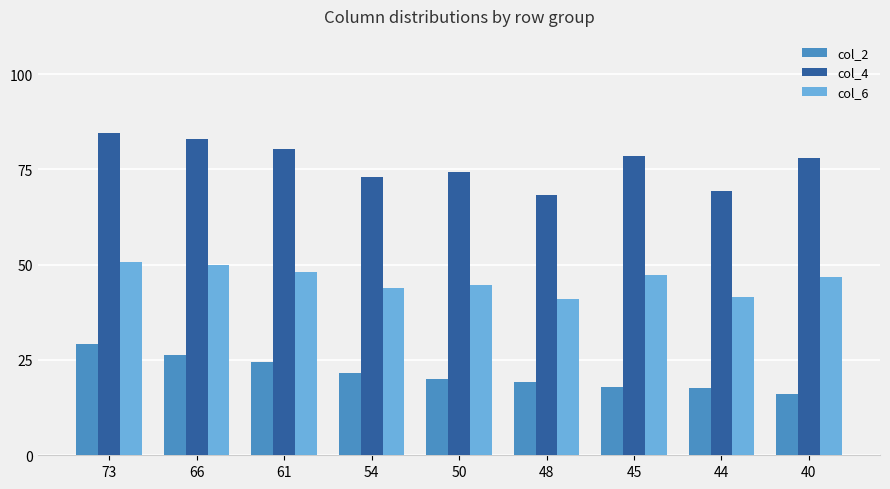

What is the value of the col_6 bar at the 8th from the left?

41.6